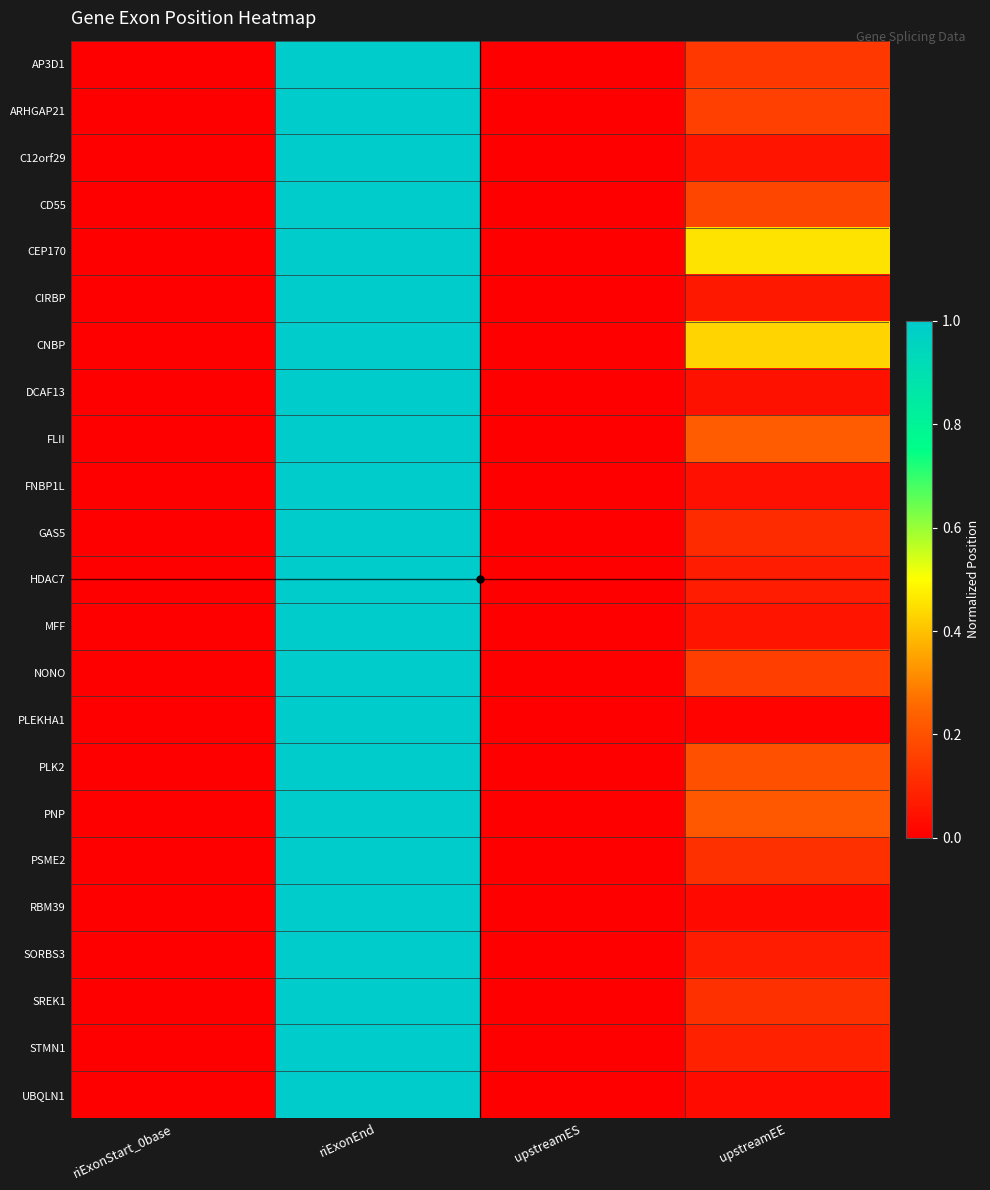

Which series changed the most between riExonEnd and upstreamEE?

PLEKHA1